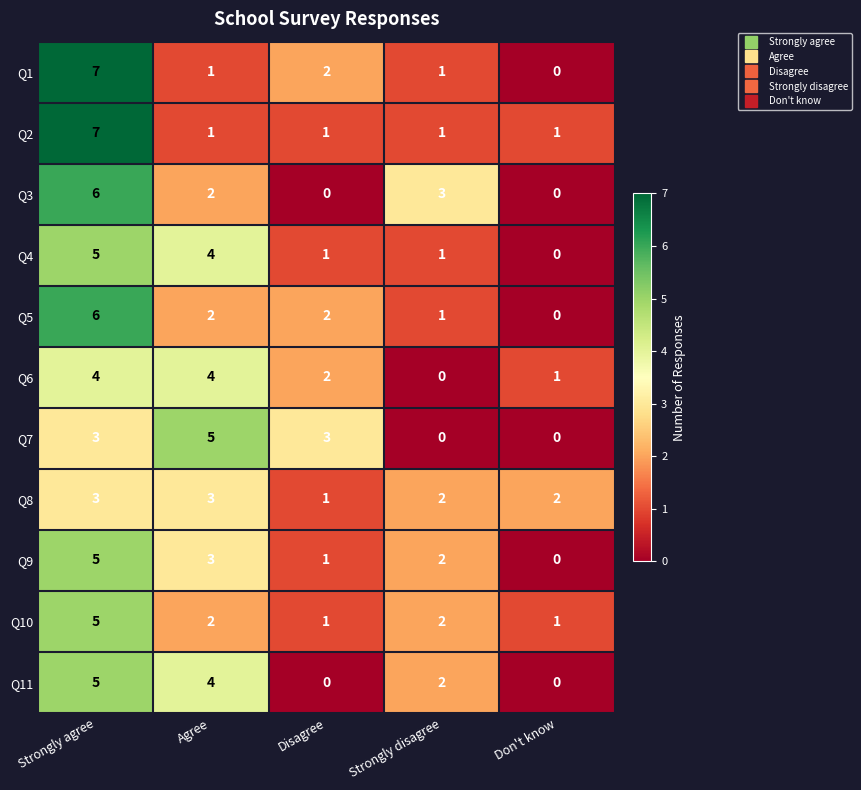

What is the maximum value shown in the chart?

7